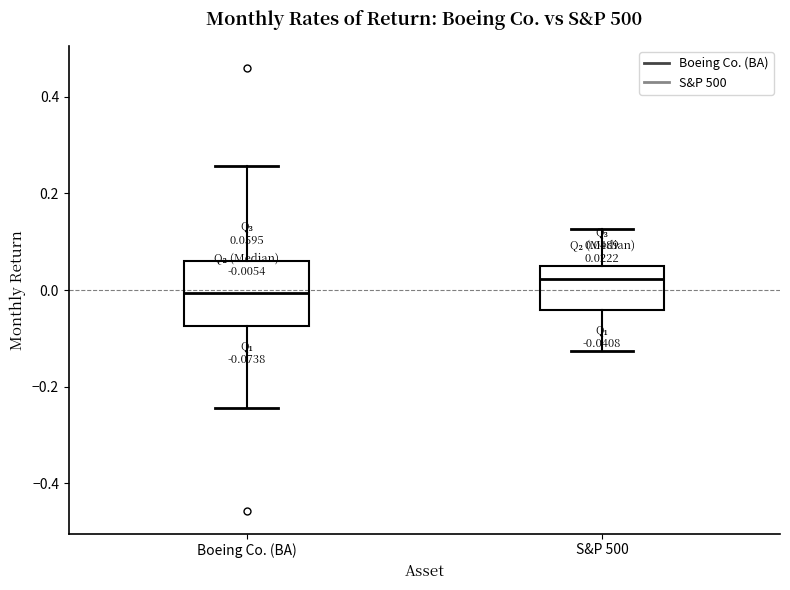

Which box is the tallest, from its lower edge to its upper edge?

Boeing Co. (BA)